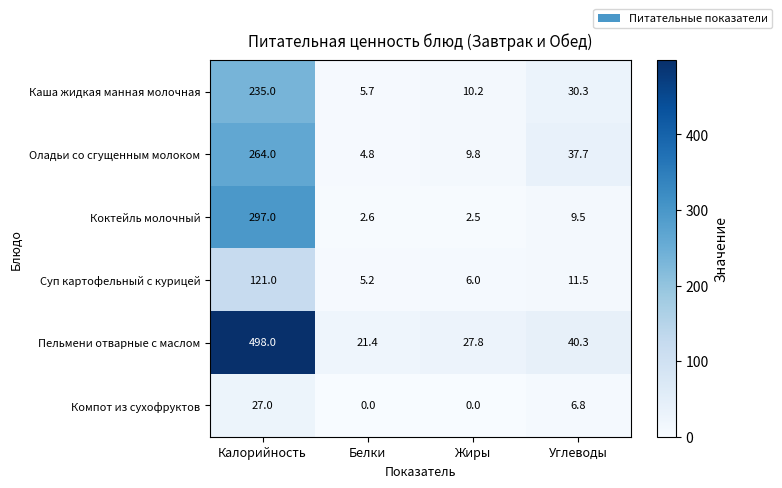

At which category is the sum across all series the highest?

Калорийность